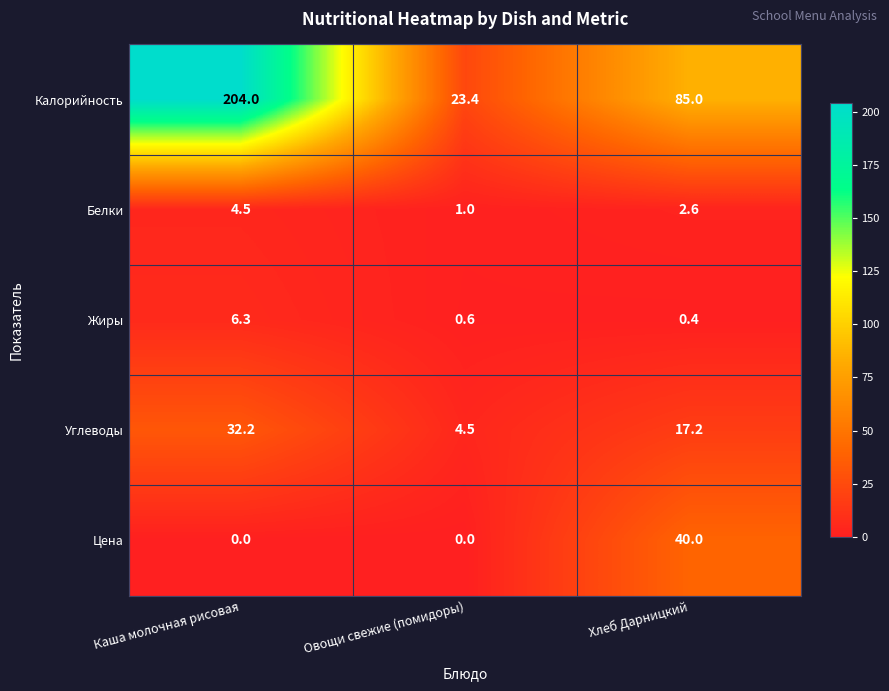

At which category is the sum across all series the highest?

Каша молочная рисовая